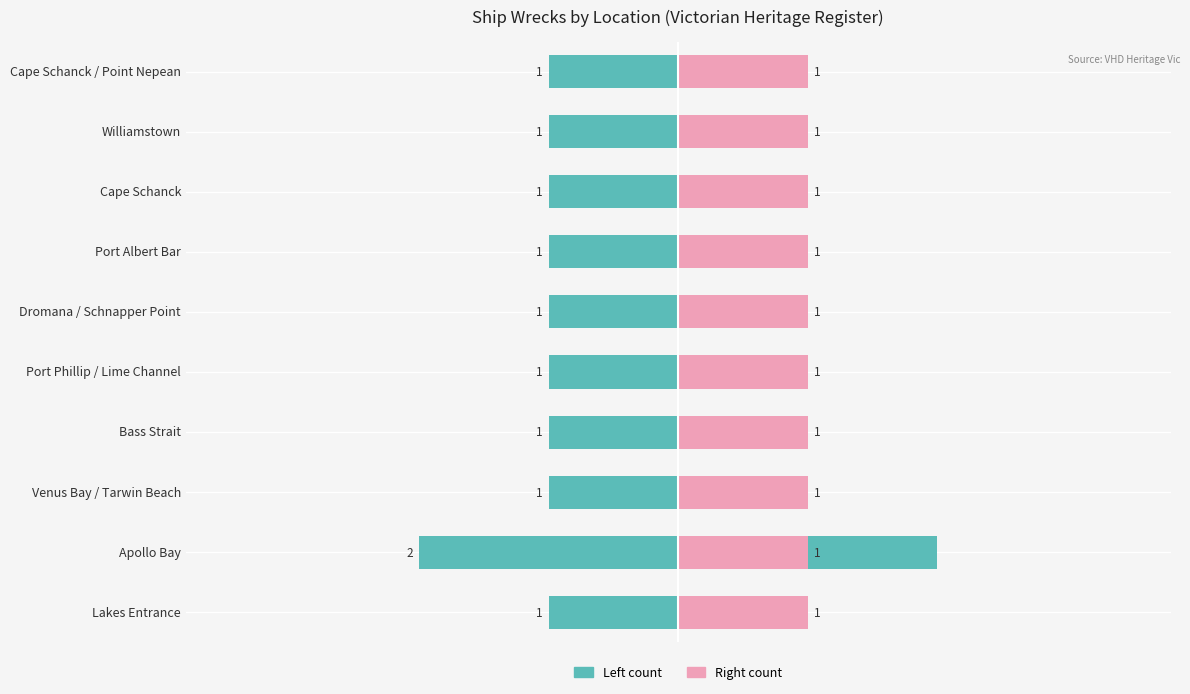

Is it true that Left count equals 0.6 at Dromana / Schnapper Point?

False